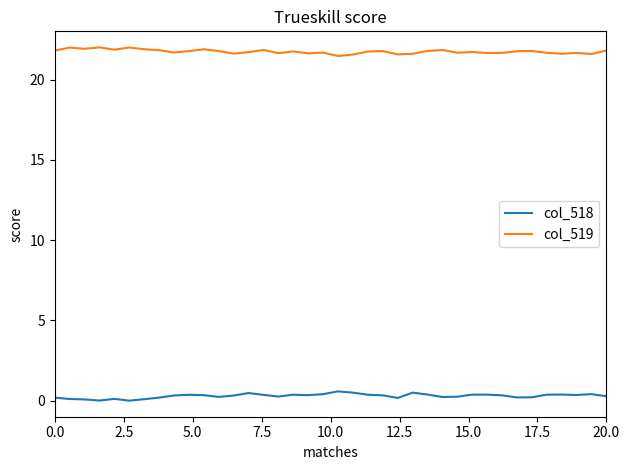

What are all the series names shown in the legend?

col_518, col_519